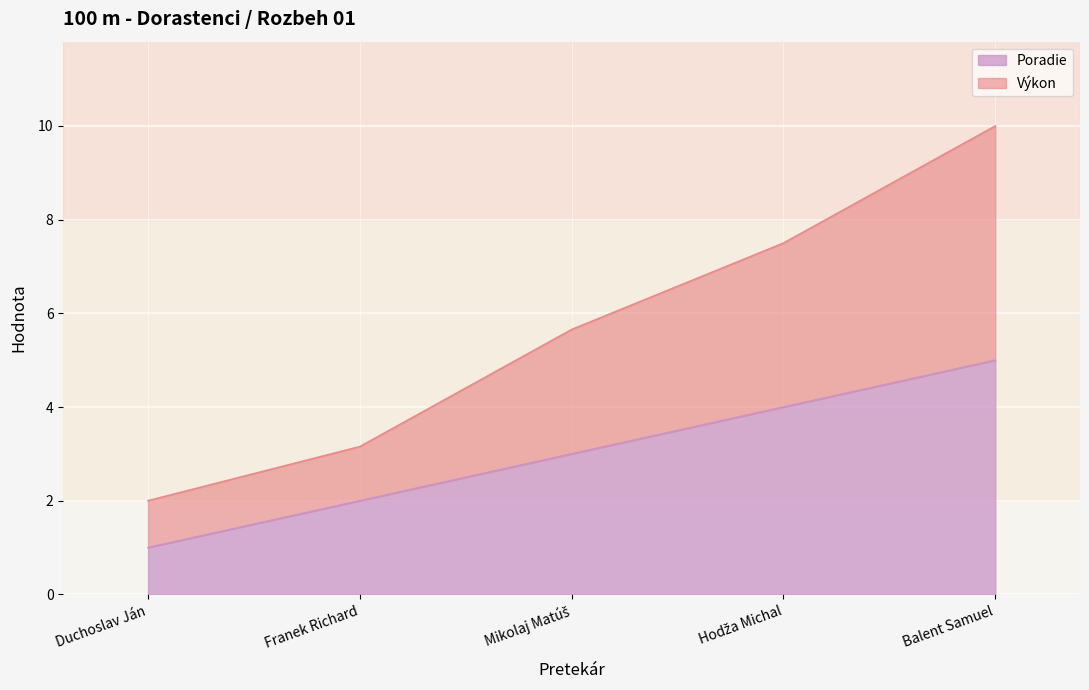

At which category does the chart reach its peak across all series?

Balent Samuel